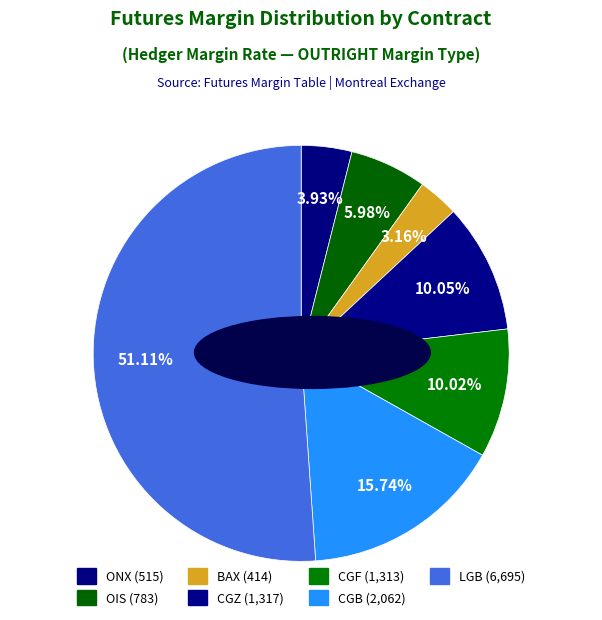

Is it true that BAX is 12% of the pie?

False